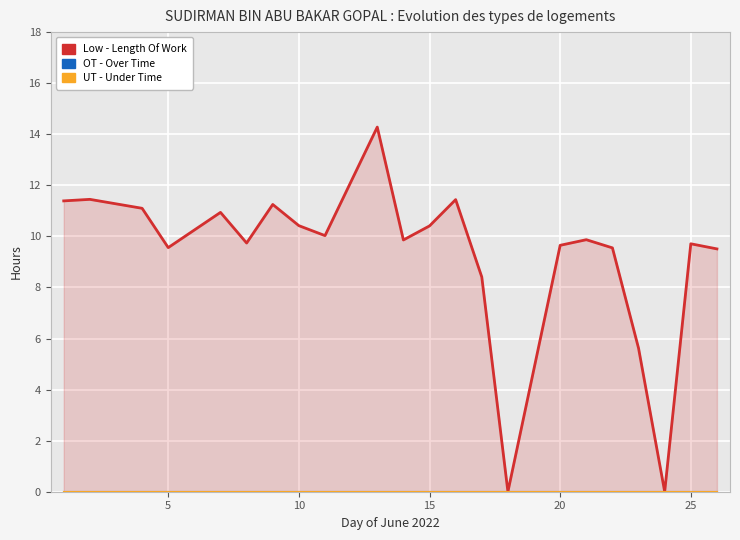

What are all the series names shown in the legend?

Low - Length Of Work, OT - Over Time, UT - Under Time